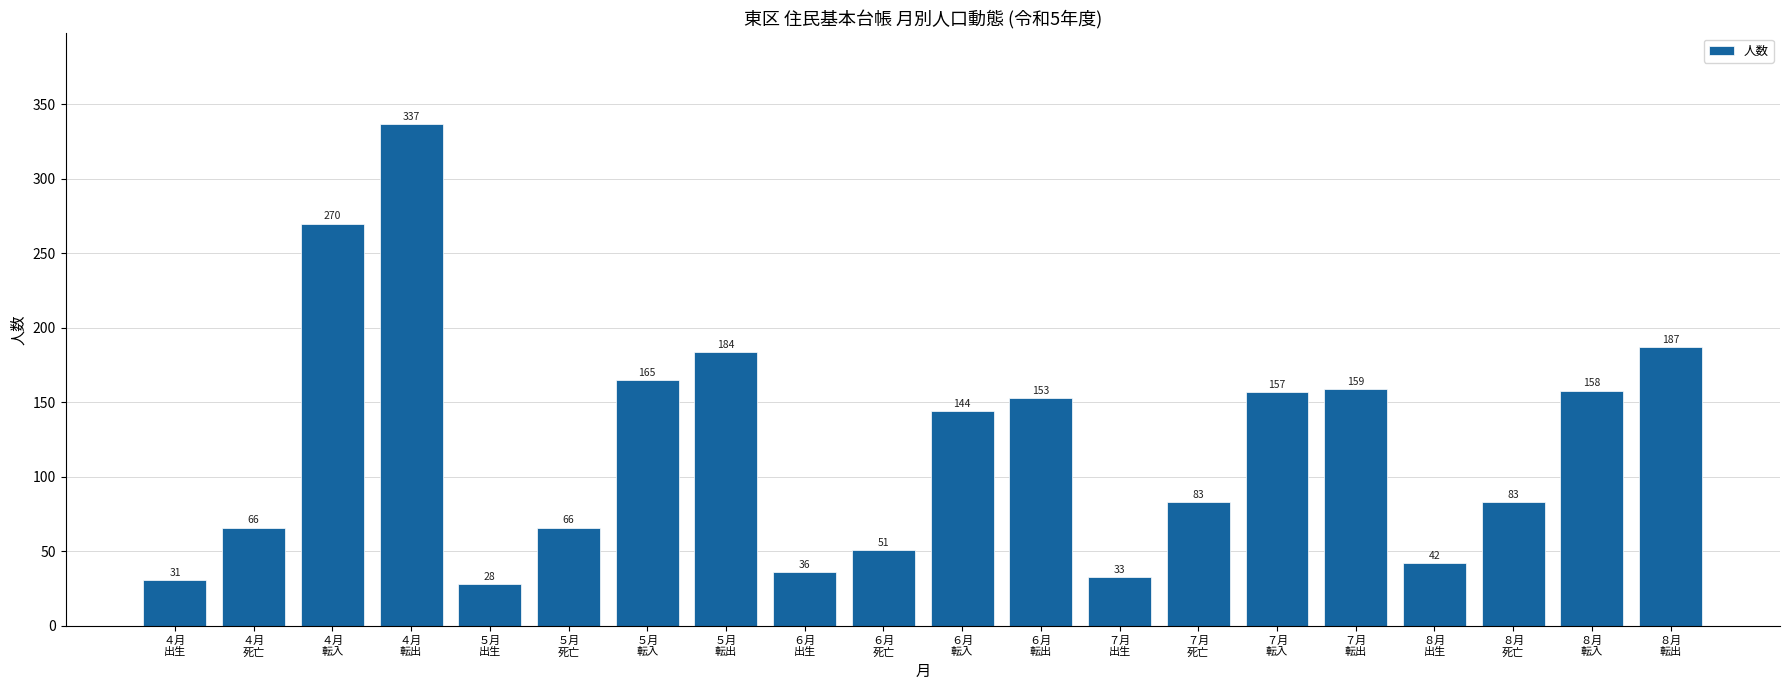

What is the minimum value shown in the chart?

28